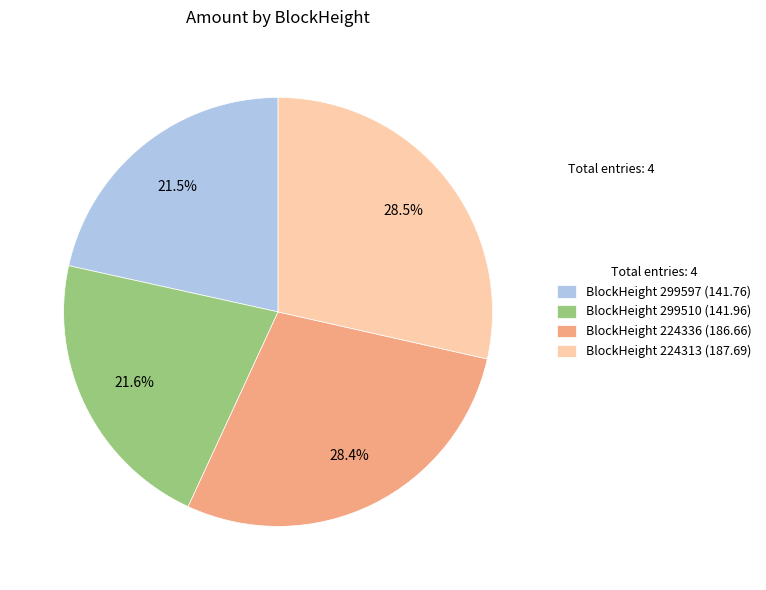

What is the total percentage of BlockHeight 299510 (141.96) and BlockHeight 299597 (141.76)?

43.1%